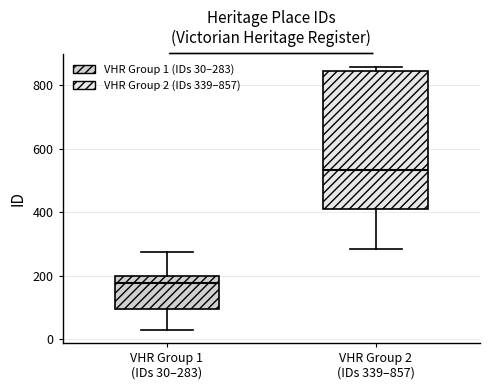

Which box's median line is the lowest?

VHR Group 1 (IDs 30–283)